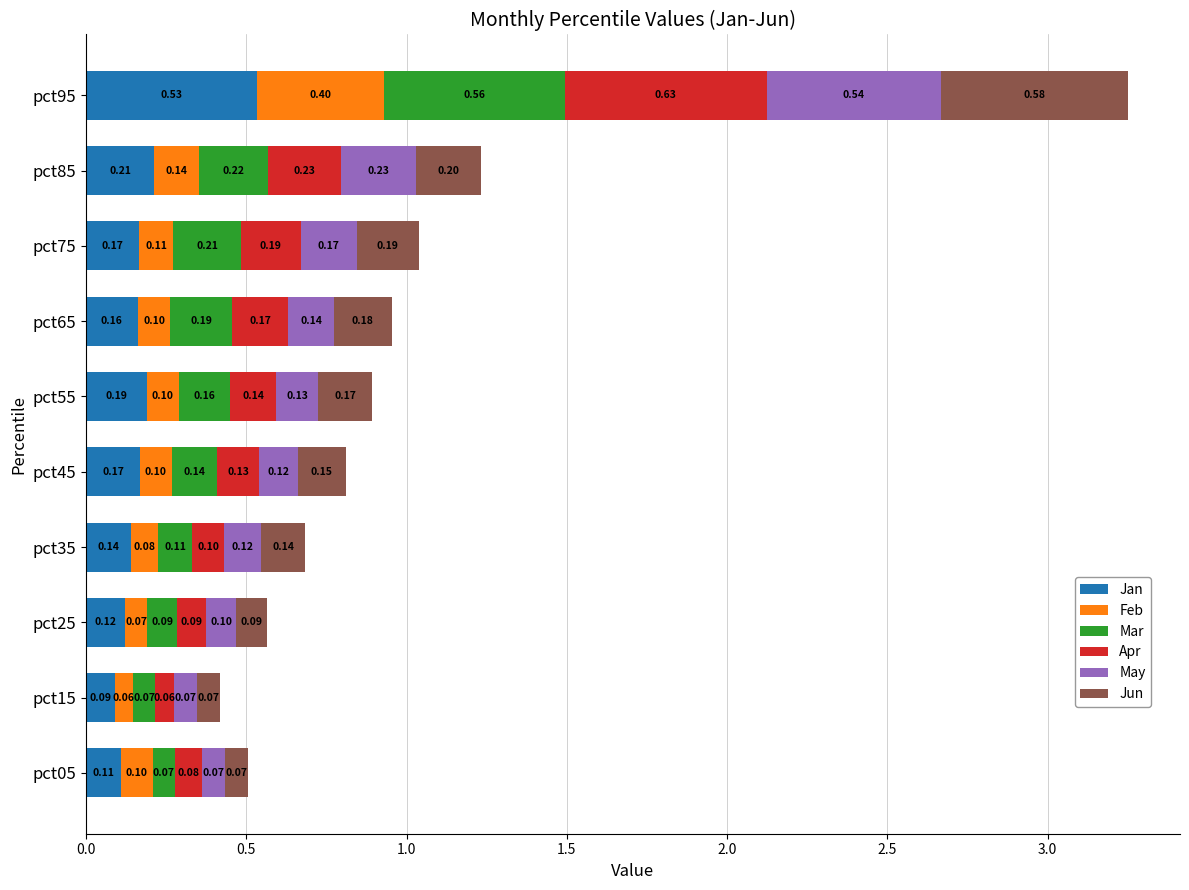

What is the difference between the maximum and minimum values in the Jan series?

0.4